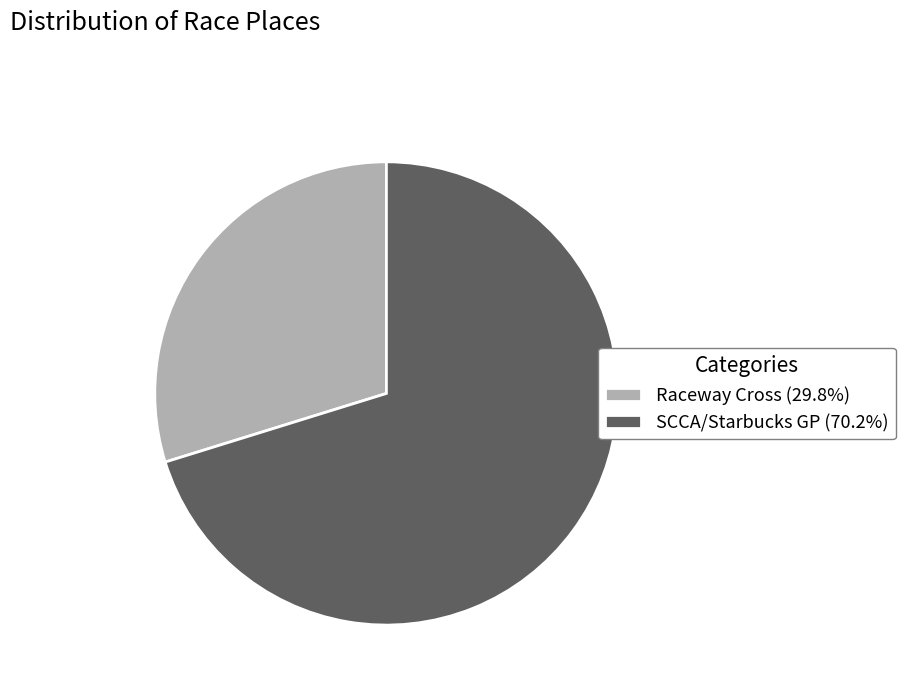

Is the sum of Raceway Cross (29.8%) and SCCA/Starbucks GP (70.2%) greater than half?

Yes